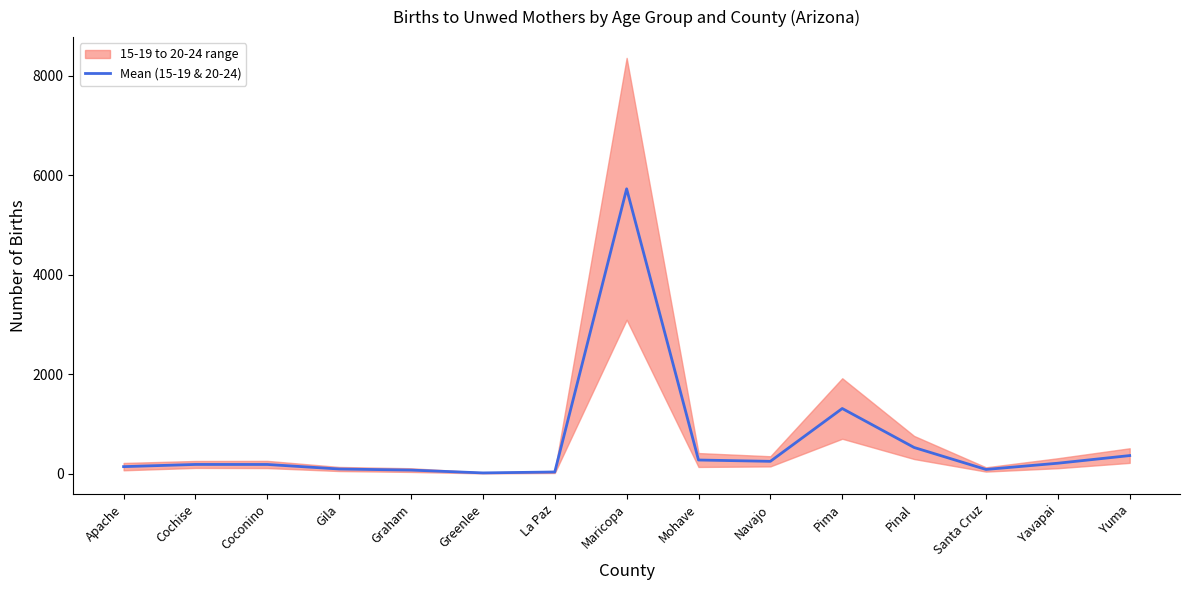

Reading left to right, list all the values displayed in this chart.

Apache=147.5	Cochise=191.5	Coconino=191.0	Gila=100.0	Graham=78.0	Greenlee=21.5	La Paz=40.0	Maricopa=5725.0	Mohave=280.5	Navajo=254.0	Pima=1314.5	Pinal=532.0	Santa Cruz=91.0	Yavapai=216.0	Yuma=369.5